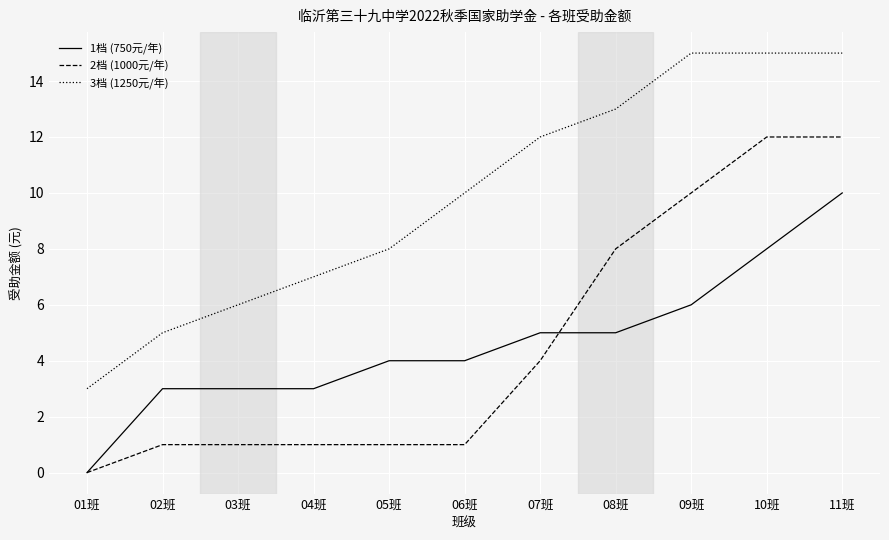

Count the 1档 (750元/年) values in the range 3 to 6.

8